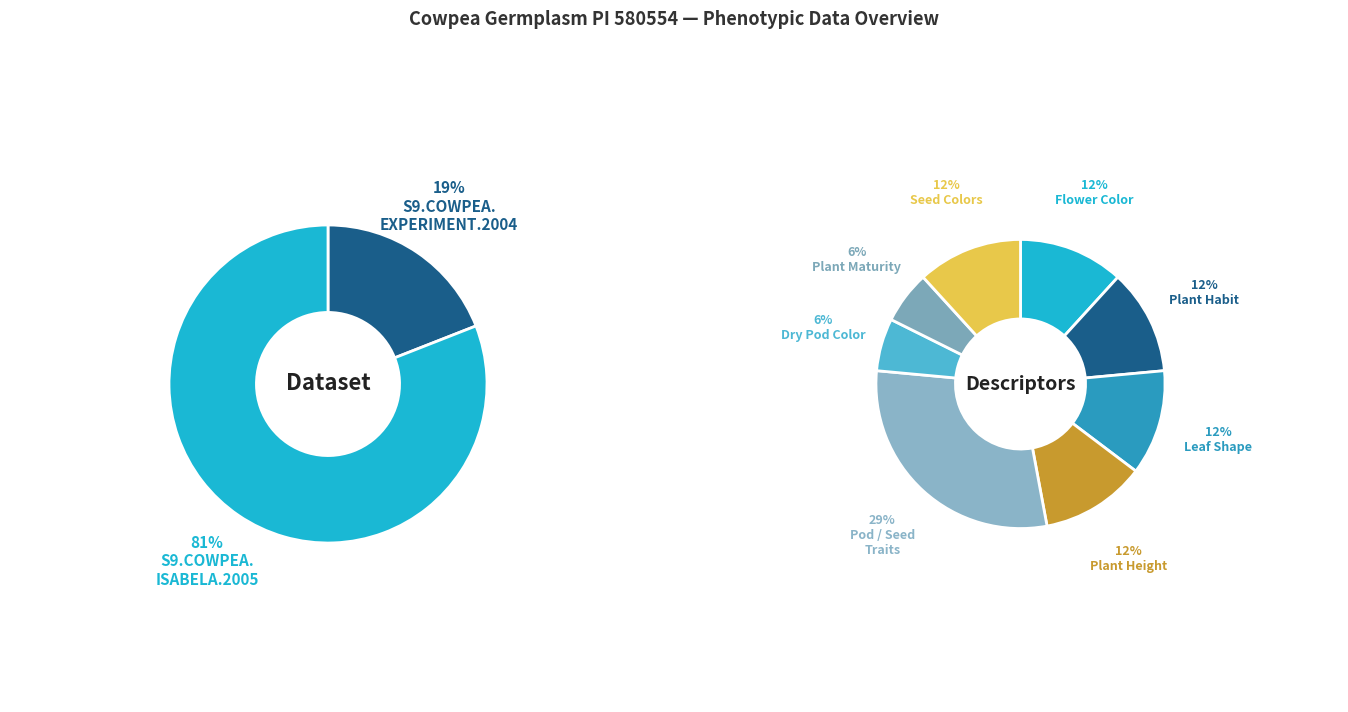

How many slices are in this pie chart?

8